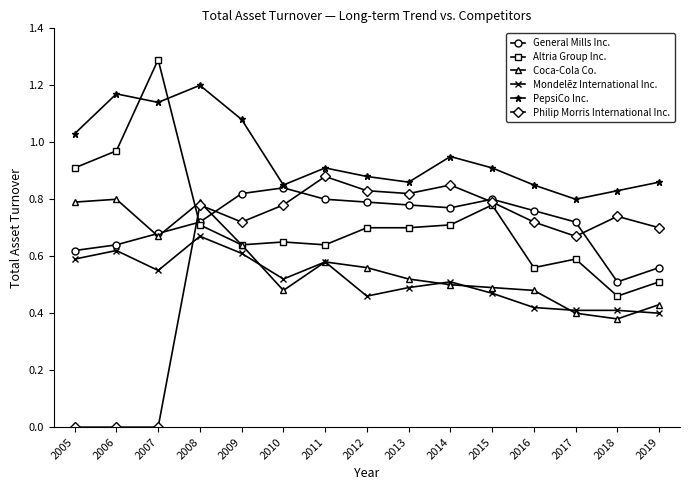

At which category is the sum across all series the highest?

2008